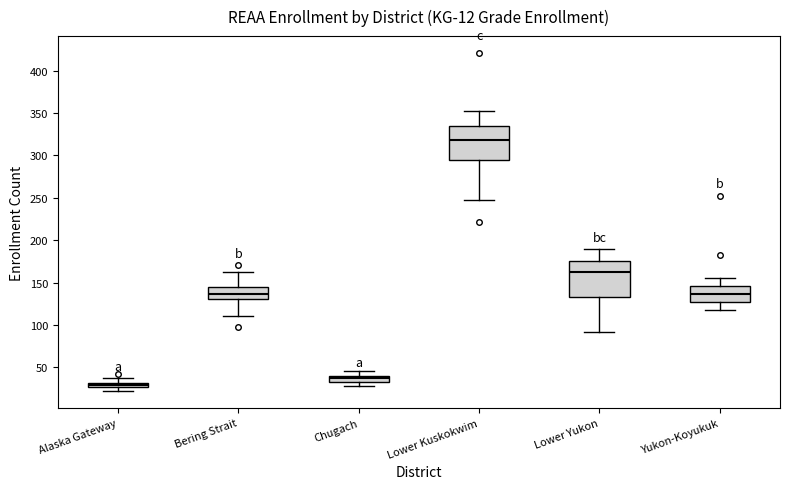

Which box has the lowest median line?

Alaska Gateway